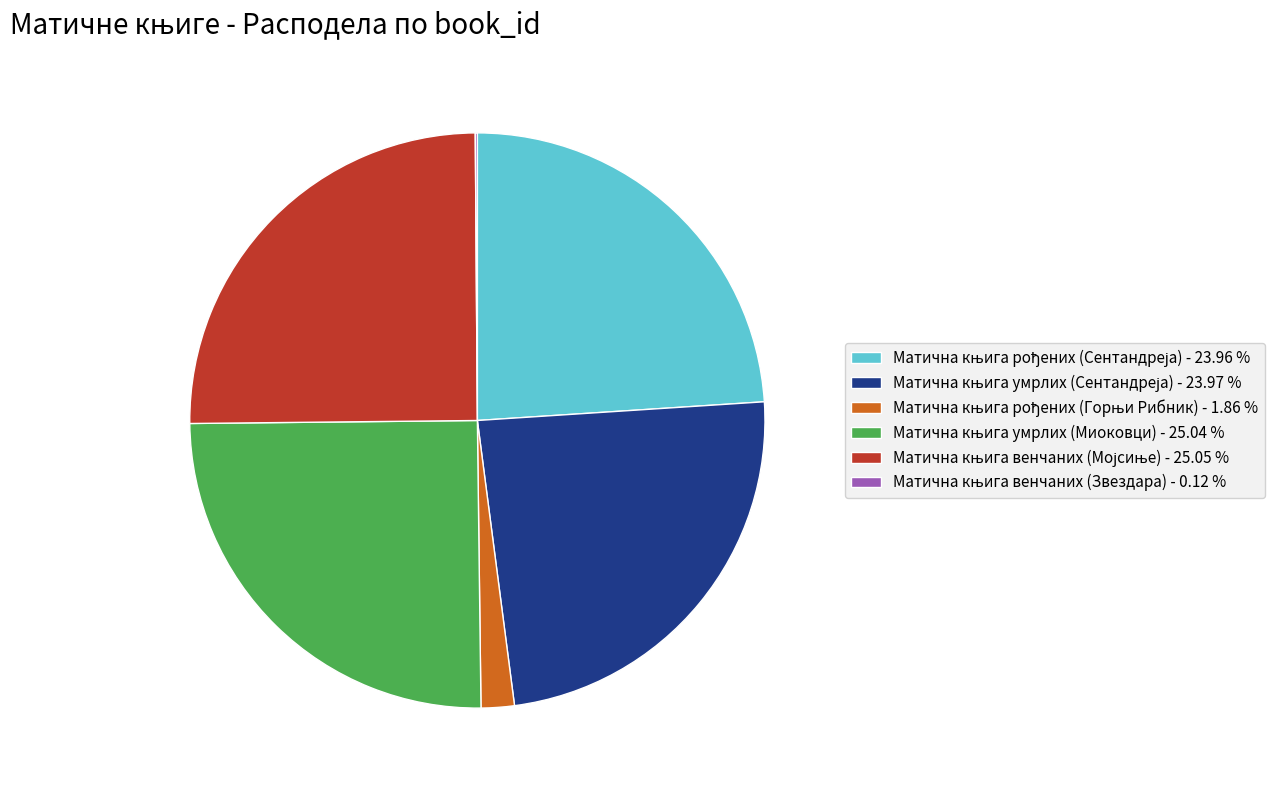

Is there a majority slice in this chart?

No